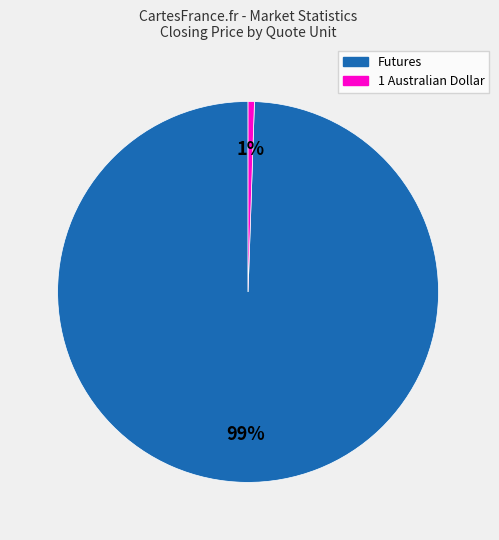

To the nearest percent, what is the average slice percentage?

50%